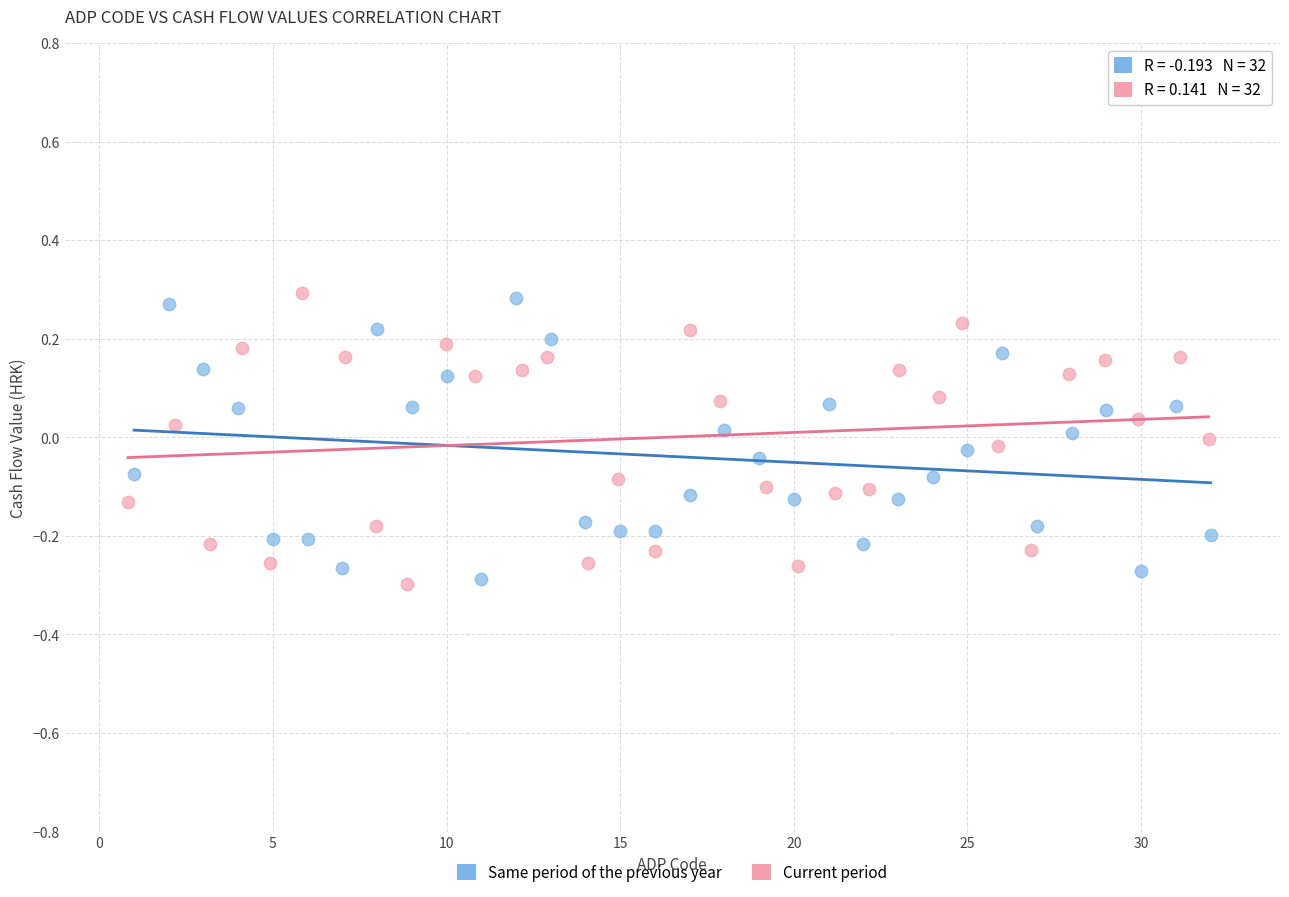

Which series has the largest Y range (max minus min)?

Current period